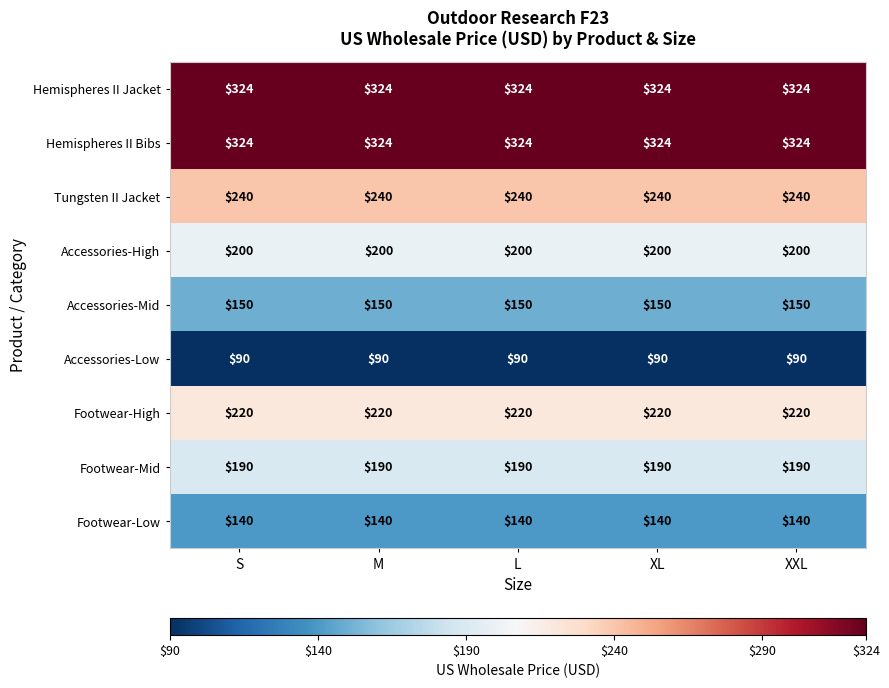

What is the lowest value of the Accessories-High series?

200